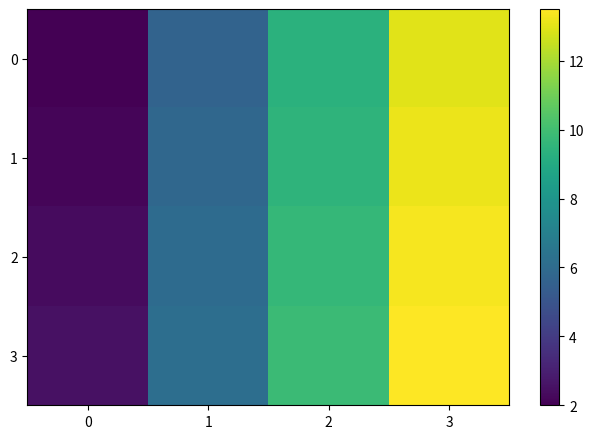

Which category has the highest value across all series?

3